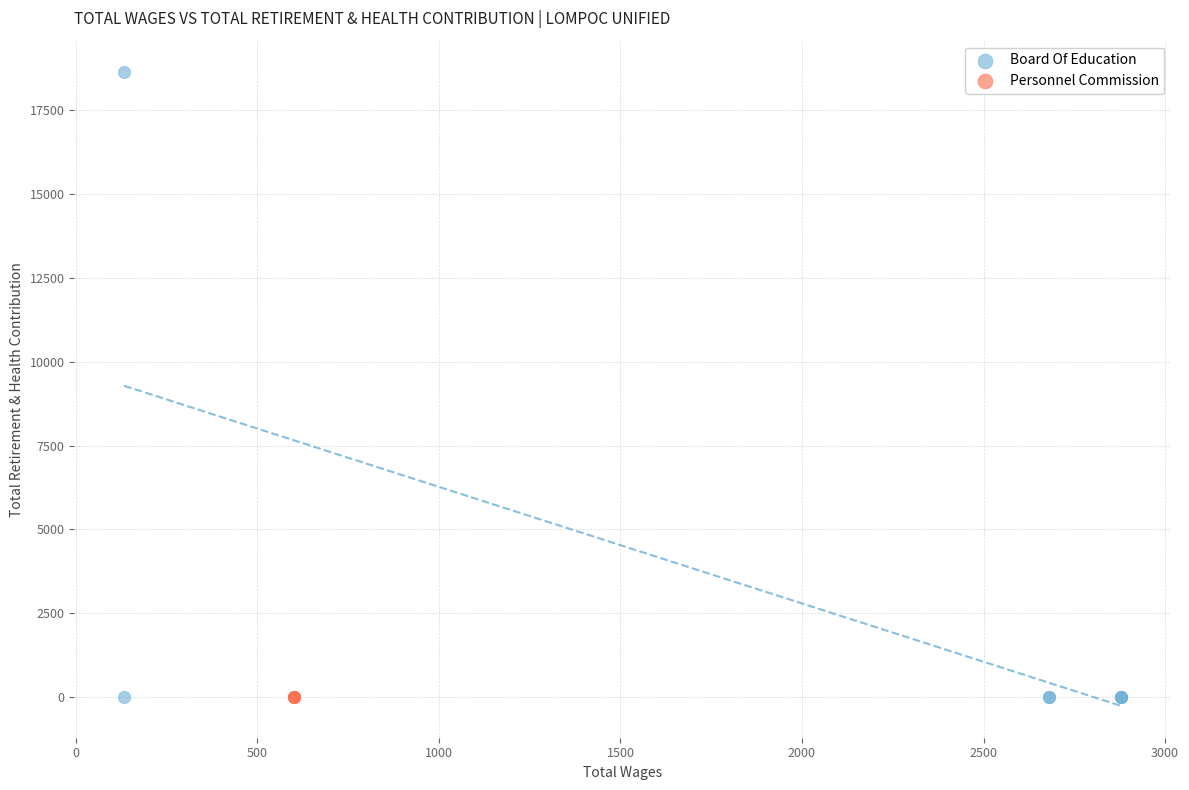

Which series contains the highest Y value?

Board Of Education